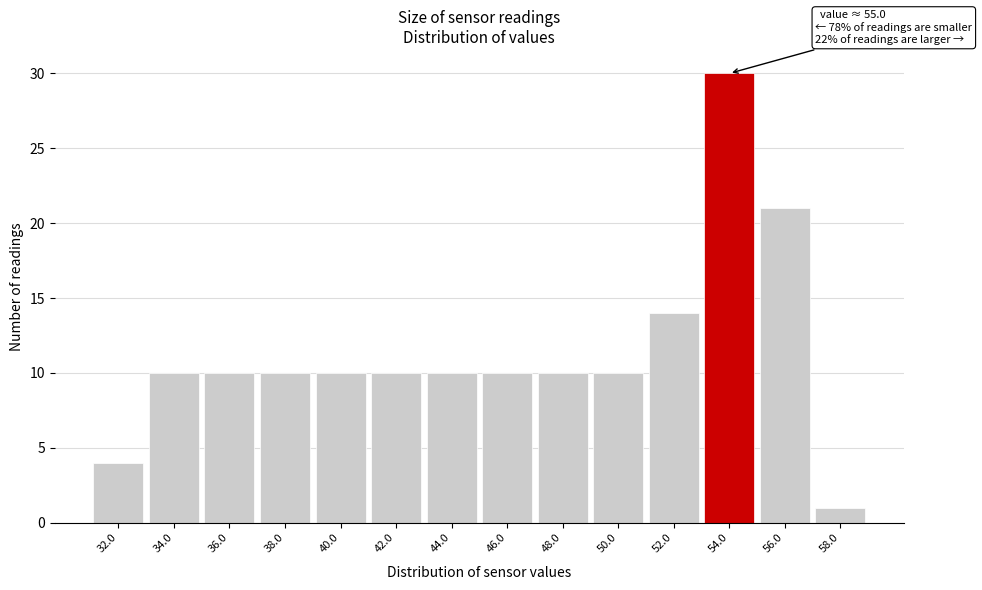

Reading left to right, extract all data points from this chart.

4	10	10	10	10	10	10	10	10	10	14	30	21	1